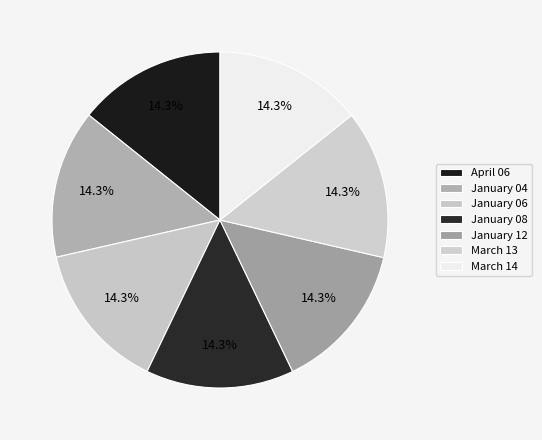

To the nearest percent, what portion does January 04 represent?

14%